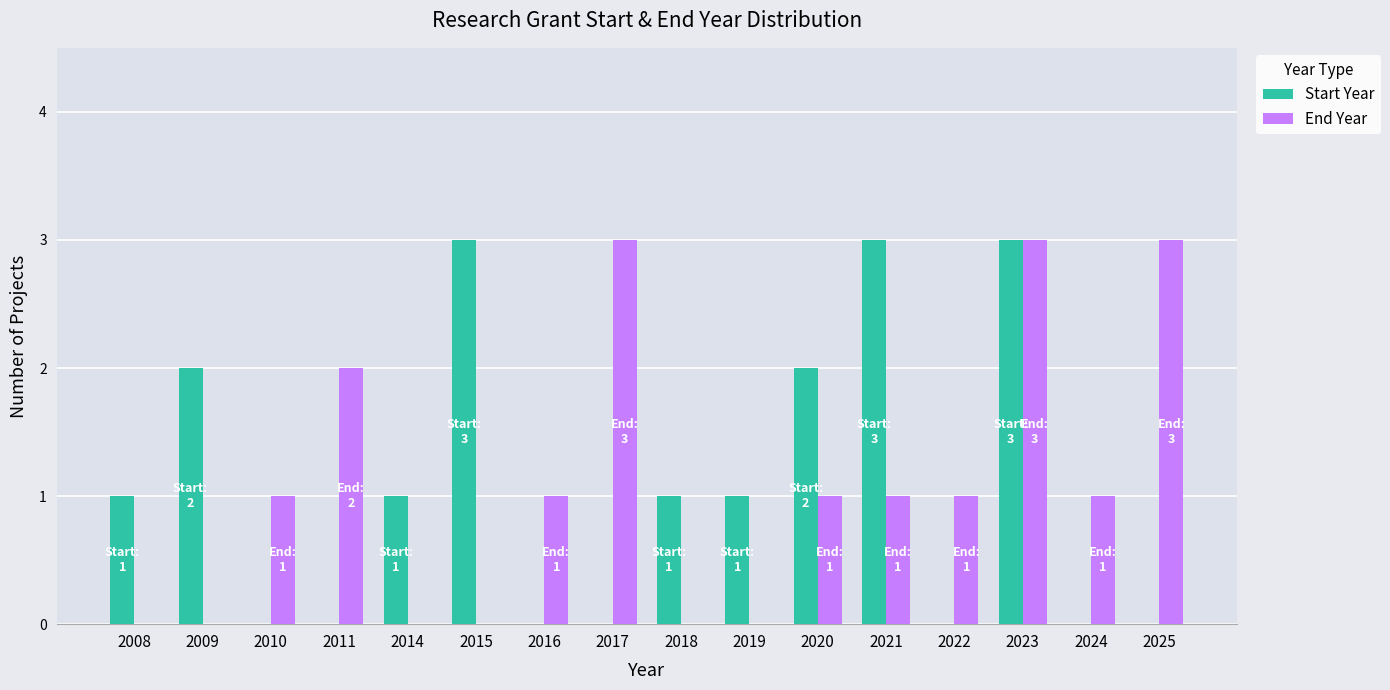

How many End Year values are between 0 and 2?

13